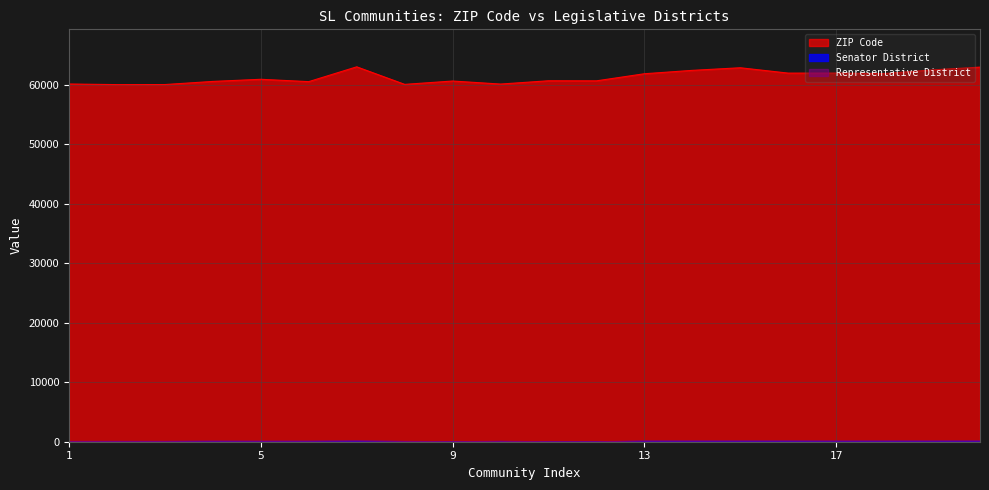

At which category is the sum across all series the highest?

7